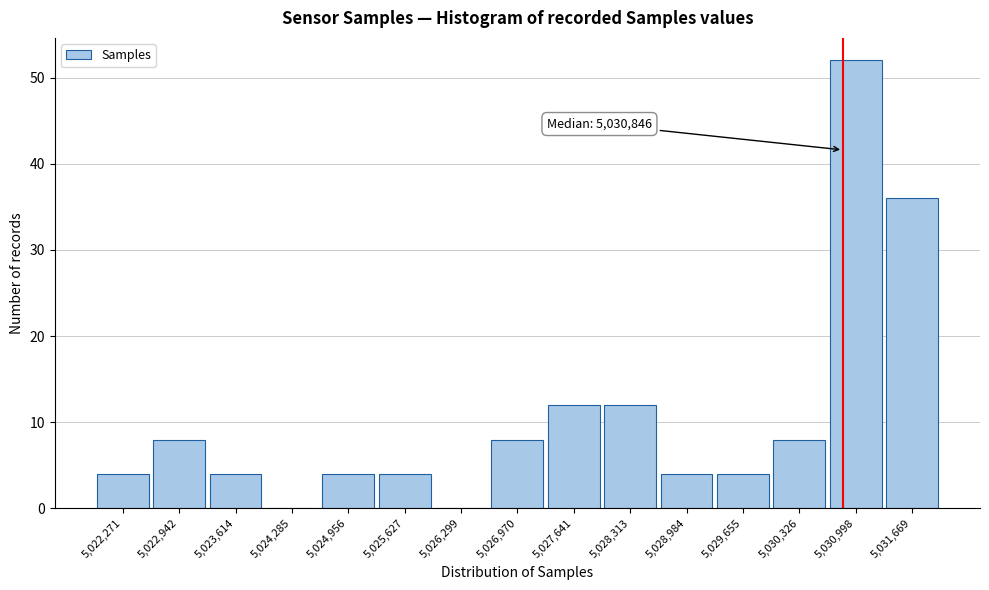

Which range on the x-axis has the tallest bar?

5030700 to 5031300